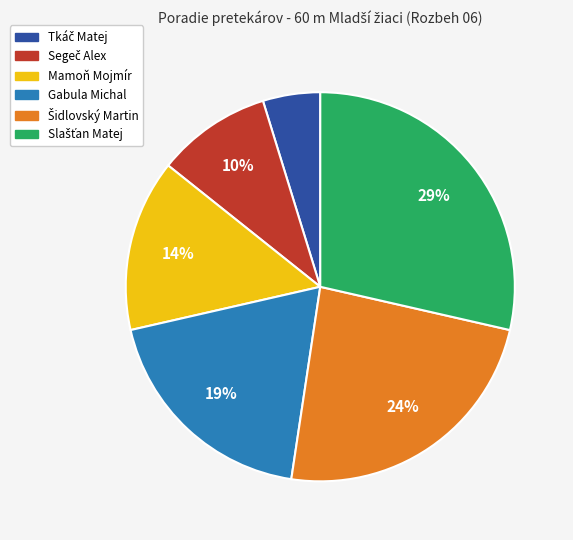

To the nearest percent, what portion does Gabula Michal represent?

19%